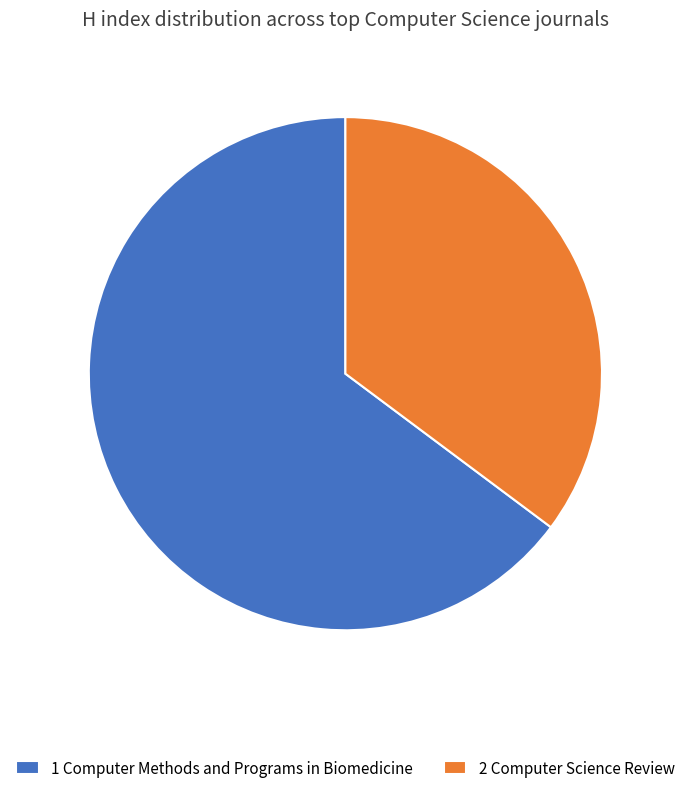

Rank the categories by value from highest to lowest.

1 Computer Methods and Programs in Biomedicine, 2 Computer Science Review